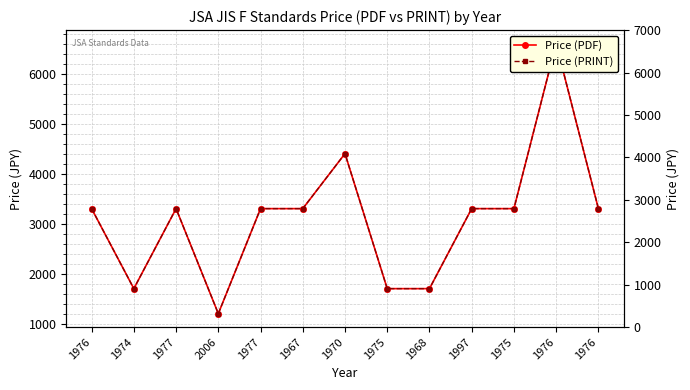

True or false: Price (PDF) and Price (PRINT) intersect in this chart.

False